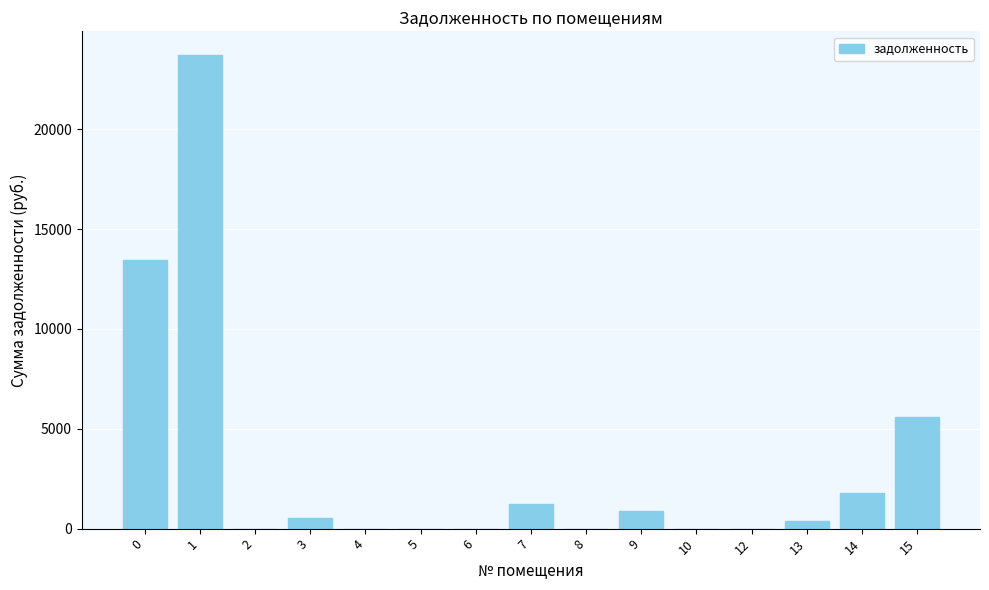

What is the average value?

3172.3